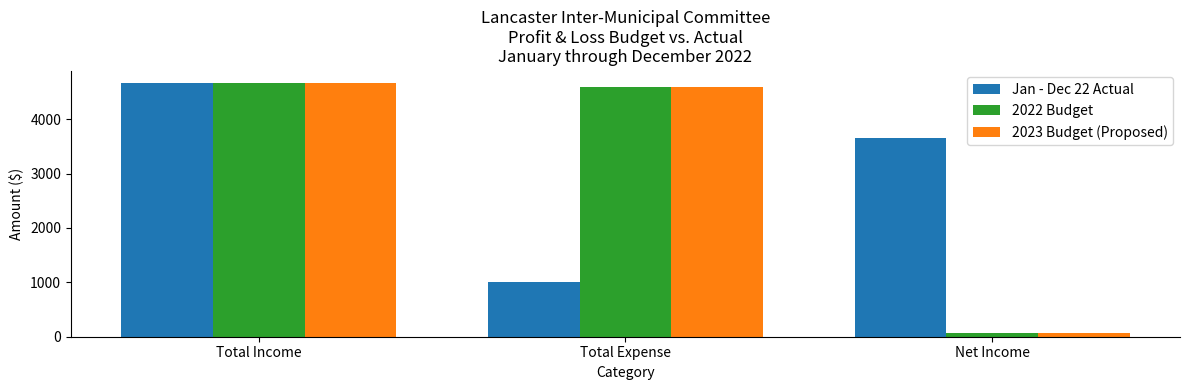

Which category has the lowest value in the Jan - Dec 22 Actual series?

Total Expense